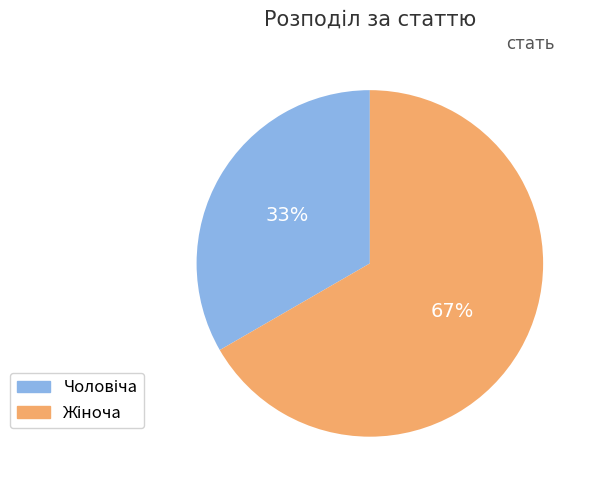

To the nearest percent, what is the average slice percentage?

50%